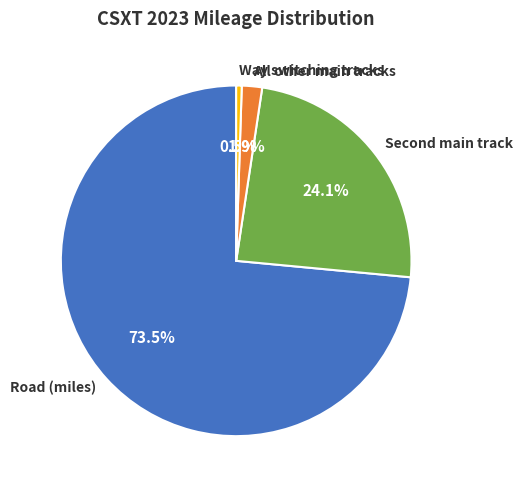

To the nearest percent, what is the difference between the largest and smallest slice percentages?

73%